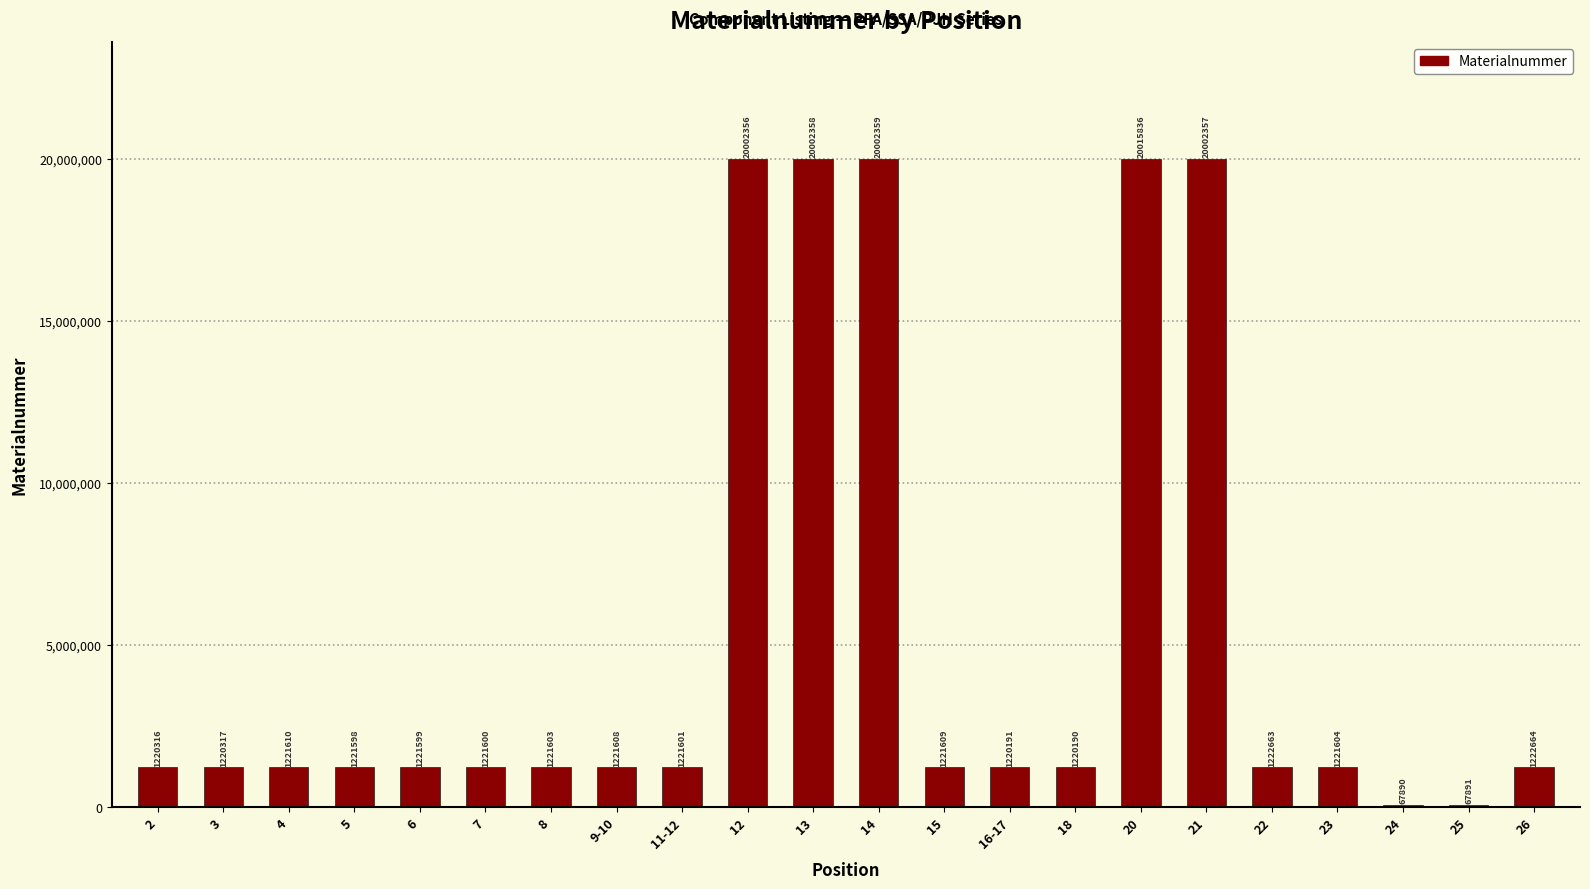

Reading left to right, what are all the values shown in this chart?

1220316	1220317	1221610	1221598	1221599	1221600	1221603	1221608	1221601	20002356	20002358	20002359	1221609	1220191	1220190	20015836	20002357	1222663	1221604	67890	67891	1222664